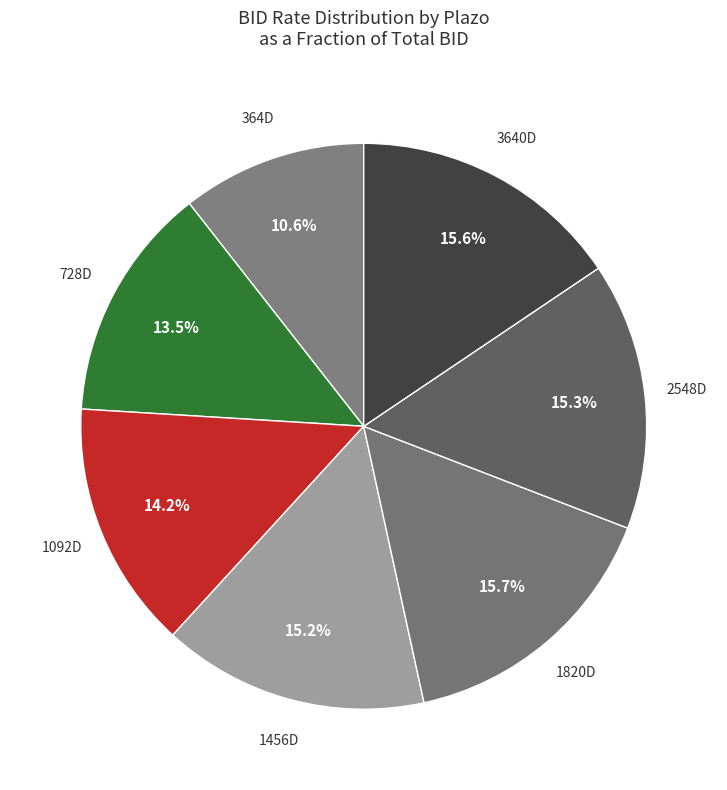

How much of the chart is everything except 1820D?

84.3%